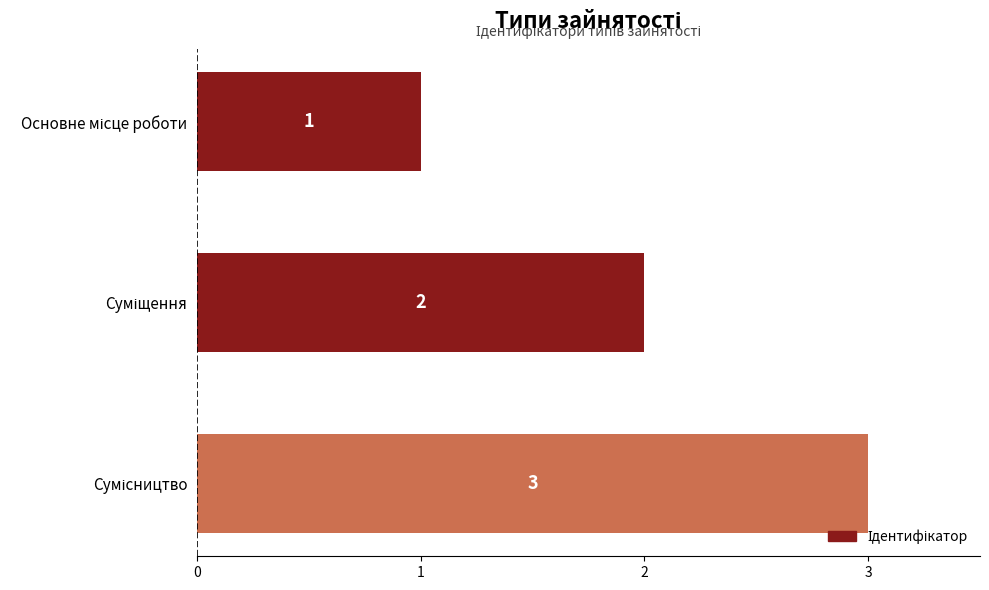

What is the sum of all values?

6